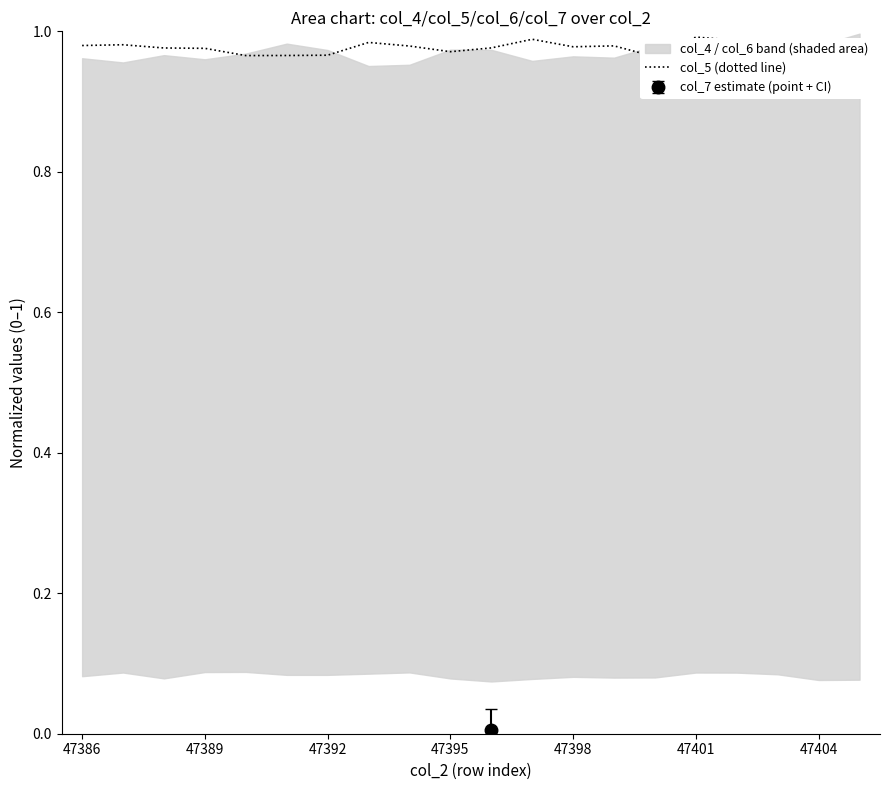

What is the label of the 18th point from the right?

47392